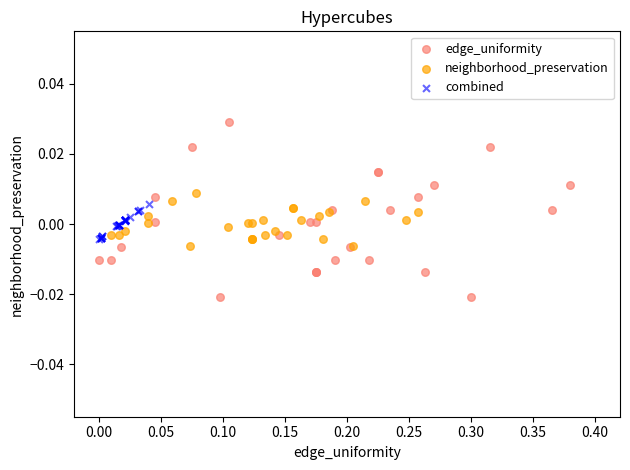

Which series reaches the minimum Y coordinate?

edge_uniformity